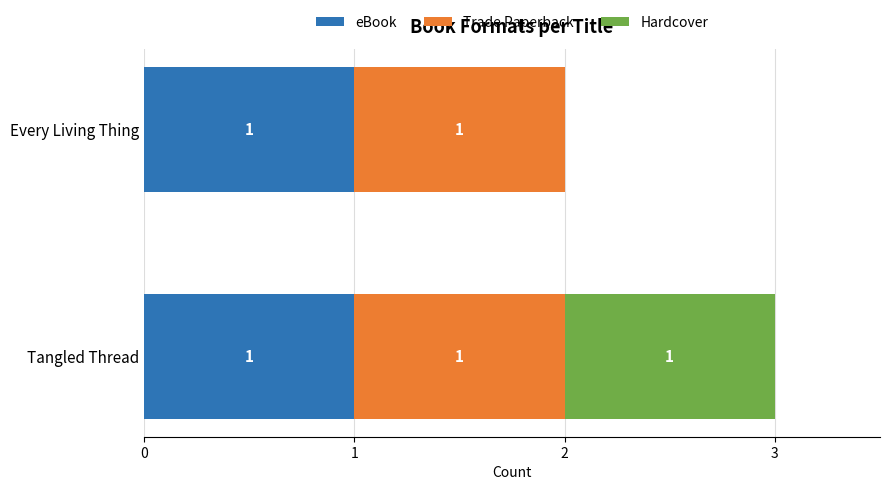

True or false: eBook has a value of 1 at Tangled Thread.

True